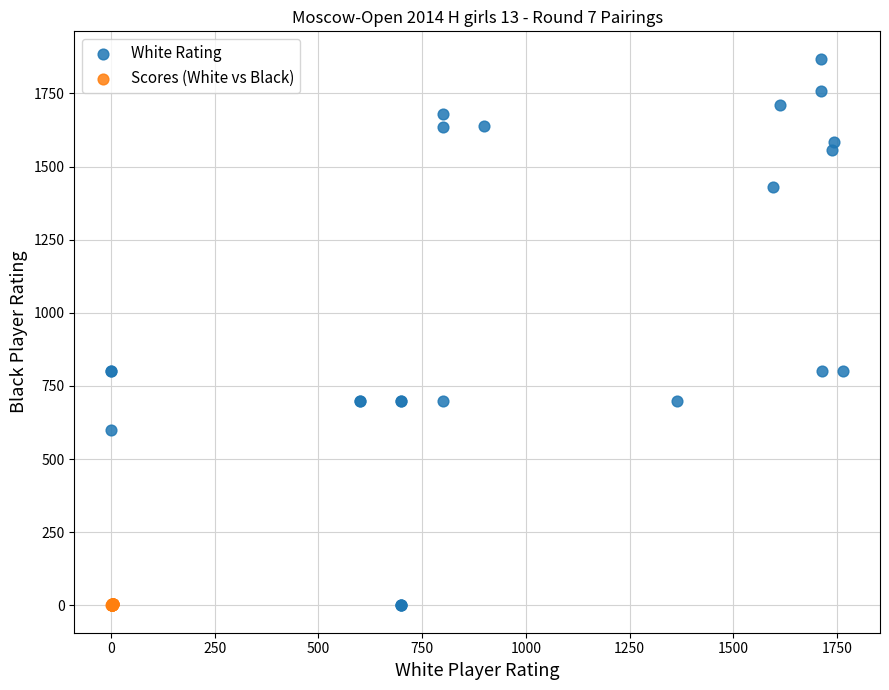

What are all the series names shown in the legend?

White Rating, Scores (White vs Black)